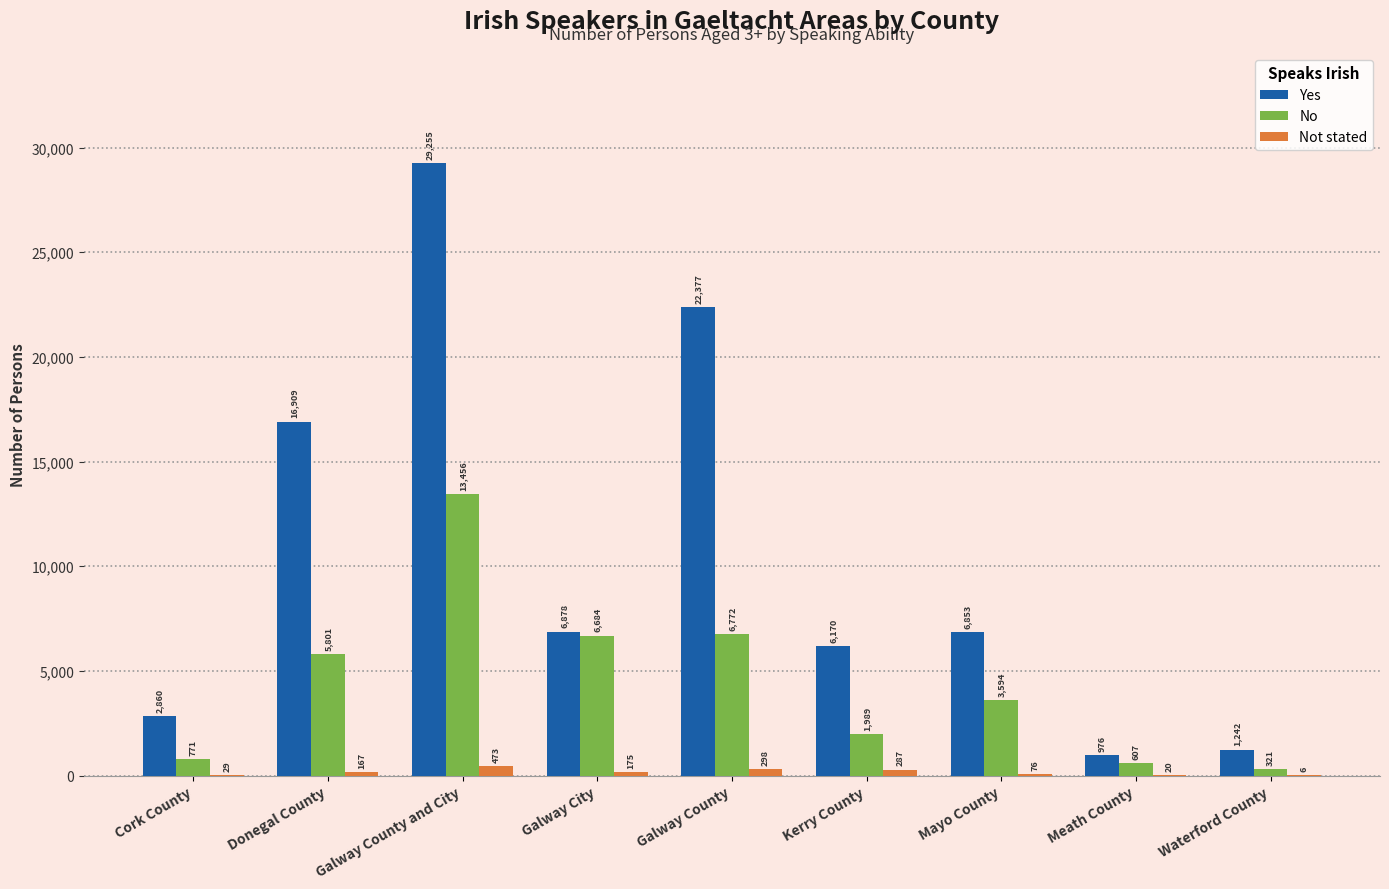

What is the difference between the Yes values at Galway County and City and Waterford County?

28013